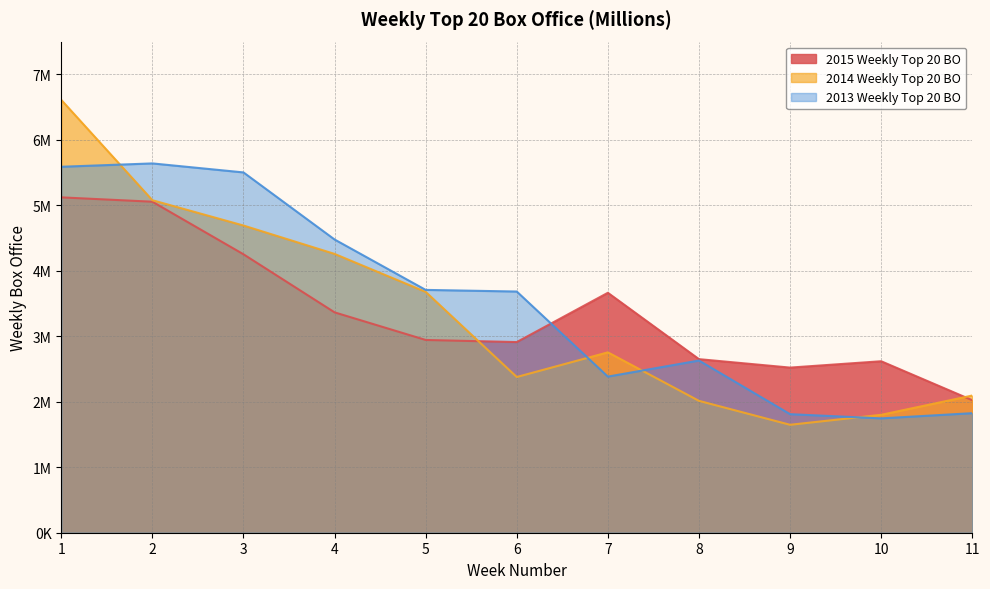

What is the value of the 2013 Weekly Top 20 BO point at the 4th from the left?

4478099